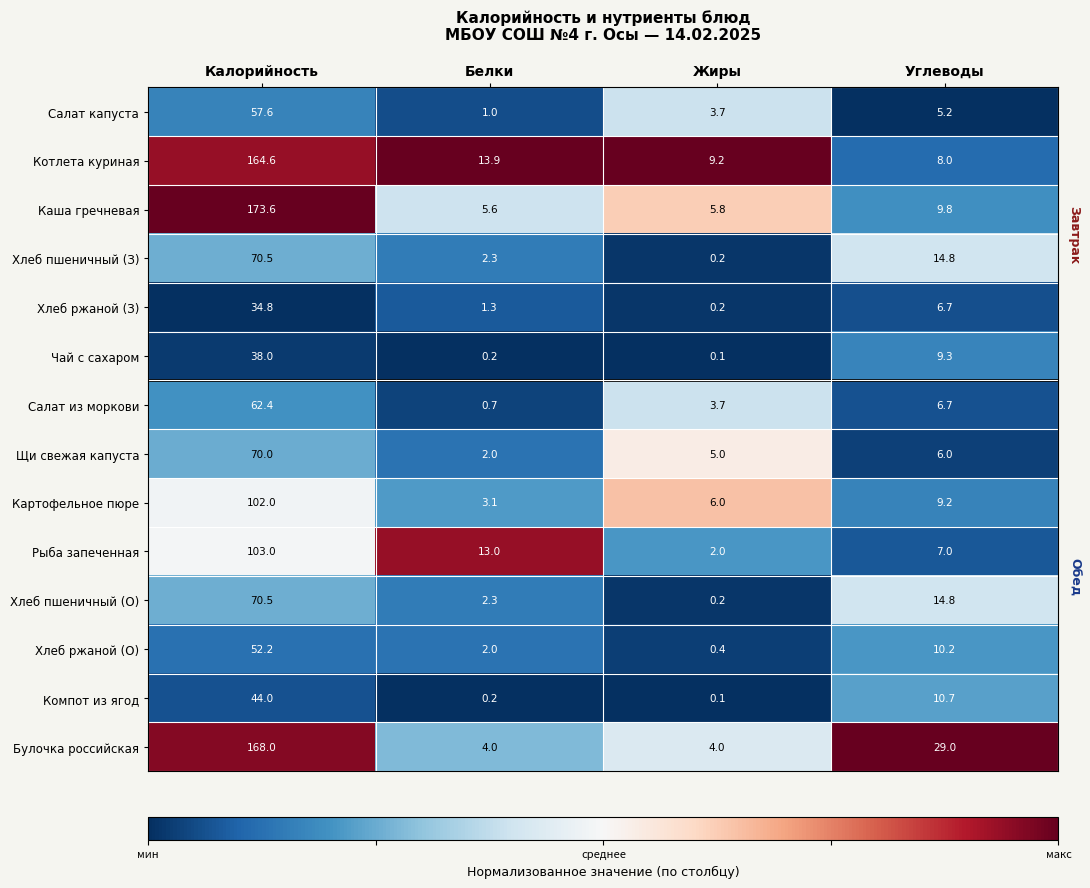

True or false: Картофельное пюре has a value of 3.1 at Белки.

True